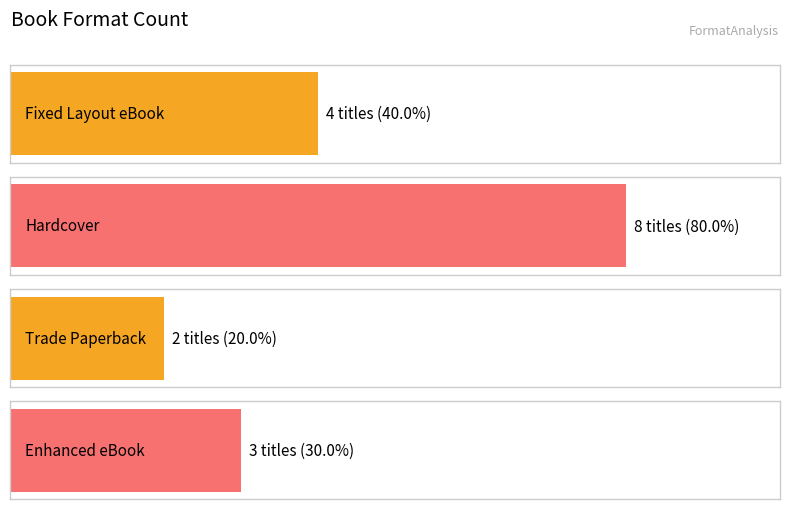

True or false: the data shows 3 at Fixed Layout eBook.

False